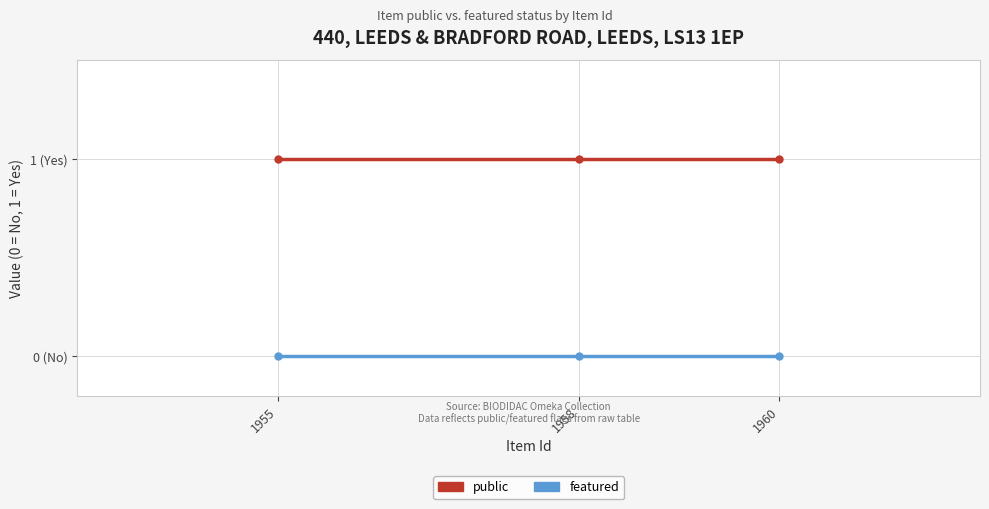

Which series has the largest range (max minus min)?

public